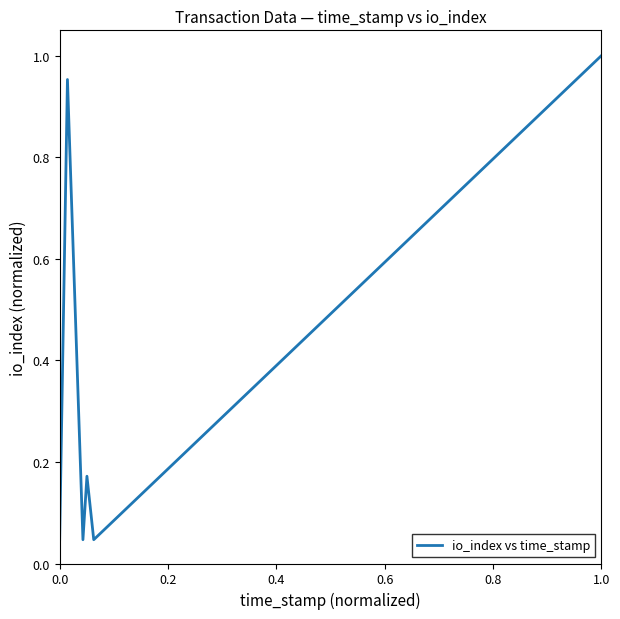

How many interior local valleys (lower than both neighbors) does the data have?

2